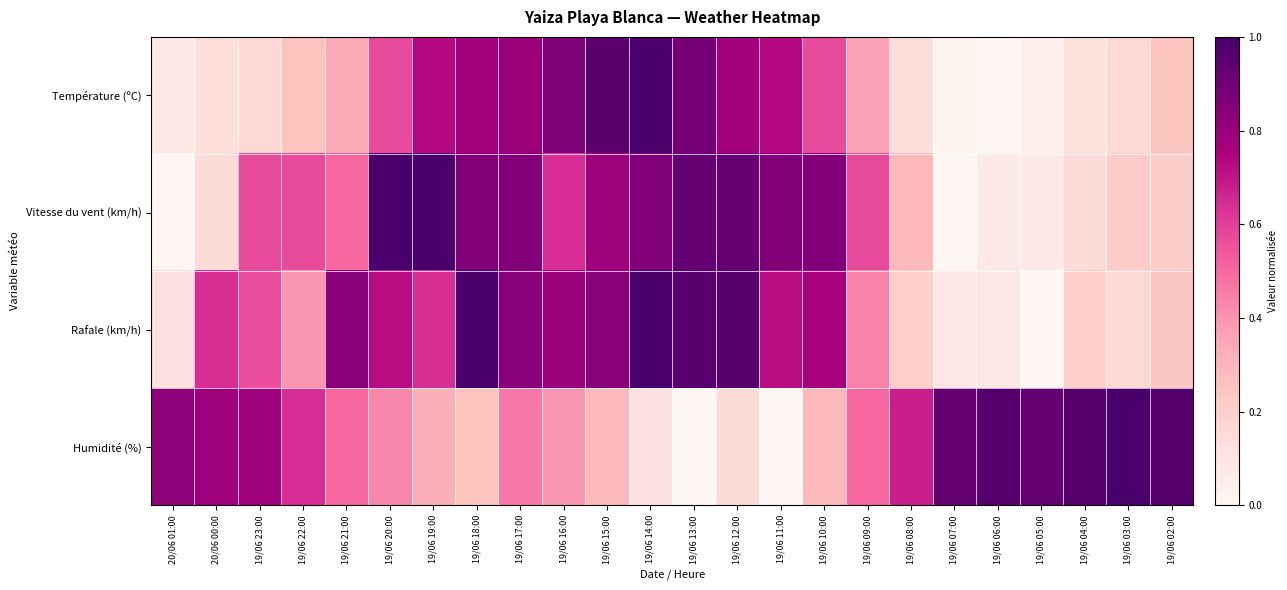

Between 19/06 05:00 and 19/06 04:00, which series saw the biggest shift?

Rafale (km/h)